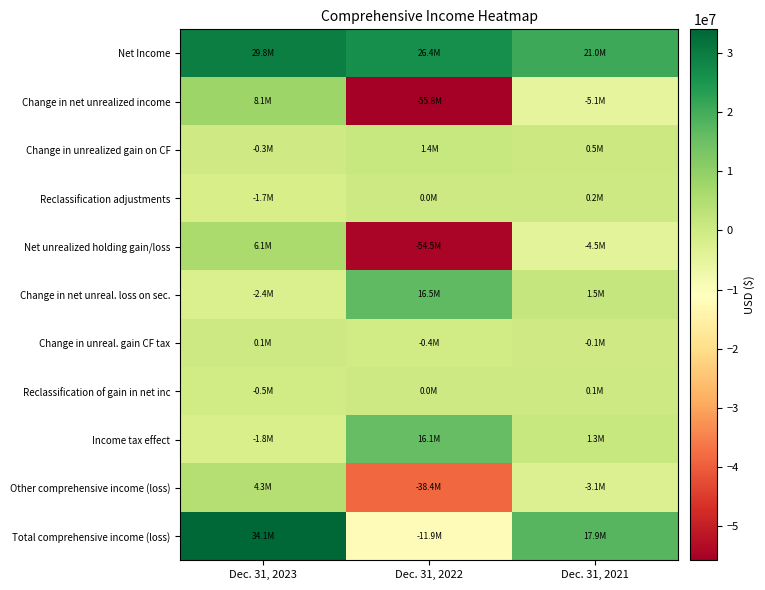

At Dec. 31, 2022, list the series in order from smallest to largest.

Change in net unrealized income, Net unrealized holding gain/loss, Other comprehensive income (loss), Total comprehensive income (loss), Change in unreal. gain CF tax, Reclassification adjustments, Reclassification of gain in net inc, Change in unrealized gain on CF, Income tax effect, Change in net unreal. loss on sec., Net Income